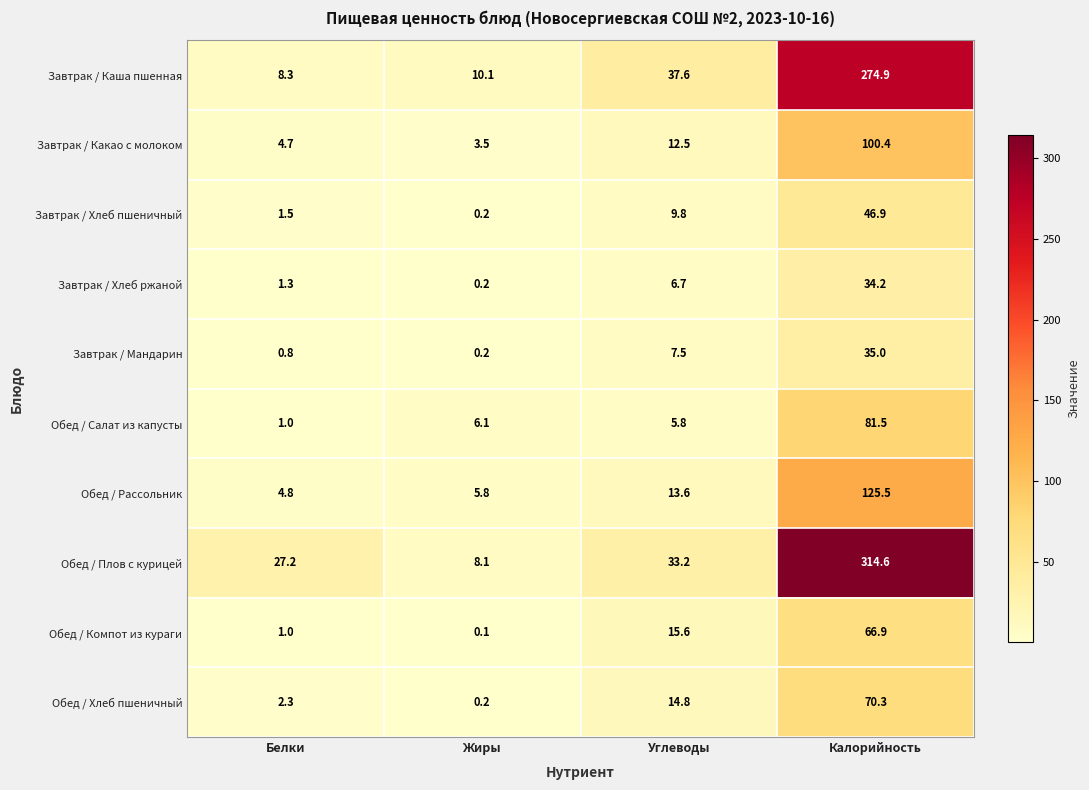

The value of Завтрак / Хлеб пшеничный at Углеводы is 9.8. True or false?

True